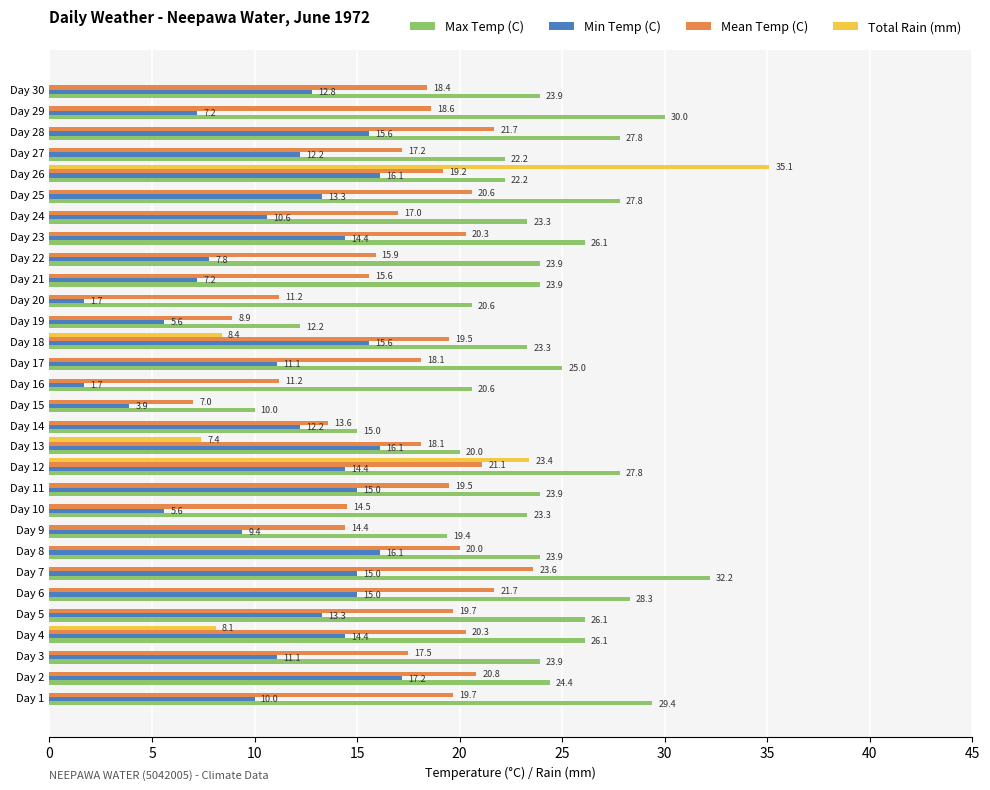

Is the value of Min Temp (C) at Day 17 greater than the value of Max Temp (C) at Day 14?

No